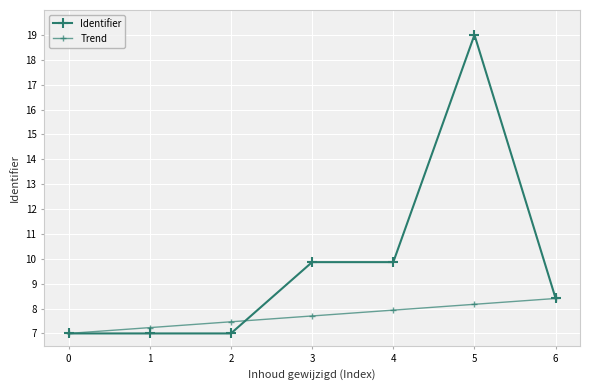

What is the difference between the Trend values at 6 and 5?

0.2